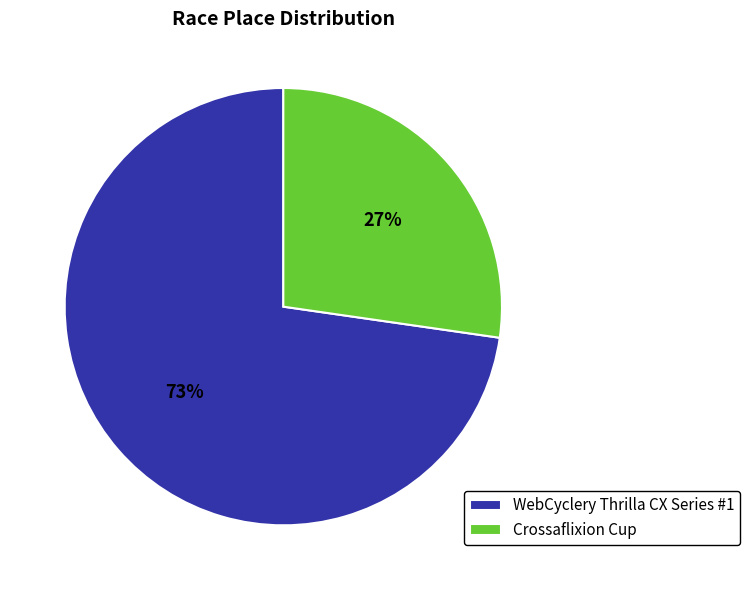

Is it true that WebCyclery Thrilla CX Series #1 is 79% of the pie?

False